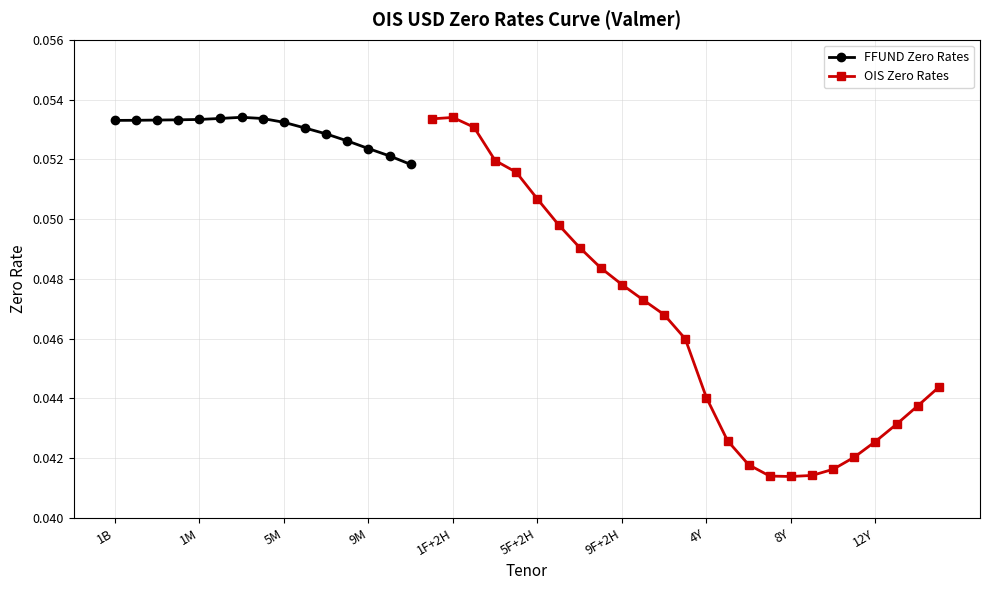

Reading left to right, what are all the values shown in this chart?

1B=0.1	1W=0.1	2W=0.1	3W=0.1	1M=0.1	2M=0.1	3M=0.1	4M=0.1	5M=0.1	6M=0.1	7M=0.1	8M=0.1	9M=0.1	10M=0.1	11M=0.1	1H=0.1	1F+2H=0.1	2F+2H=0.1	3F+2H=0.1	4F+2H=0.1	5F+2H=0.1	6F+2H=0.0	7F+2H=0.0	8F+2H=0.0	9F+2H=0.0	10F+2H=0.0	11F+2H=0.0	13F=0.0	4Y=0.0	5Y=0.0	6Y=0.0	7Y=0.0	8Y=0.0	9Y=0.0	10Y=0.0	11Y=0.0	12Y=0.0	13Y=0.0	14Y=0.0	15Y=0.0